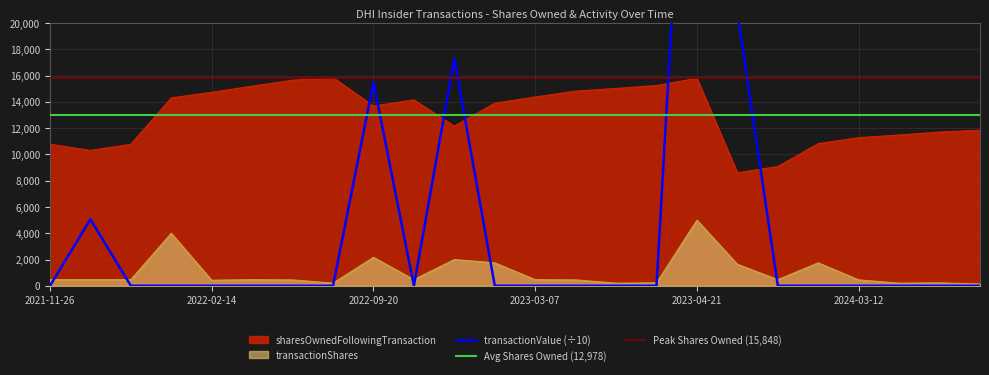

List the series in order of their peak value, lowest first.

transactionShares, sharesOwnedFollowingTransaction, transactionValue